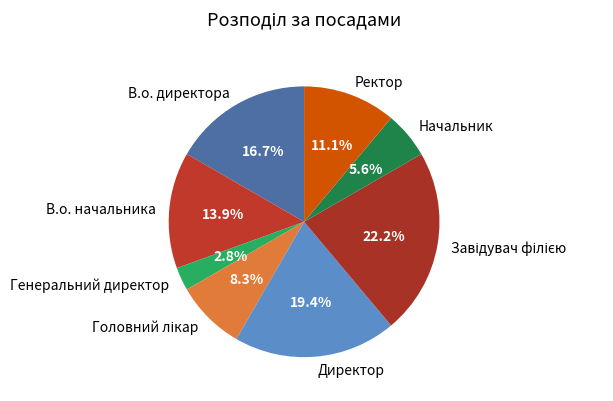

To the nearest percent, what percentage of the pie is Директор?

19%